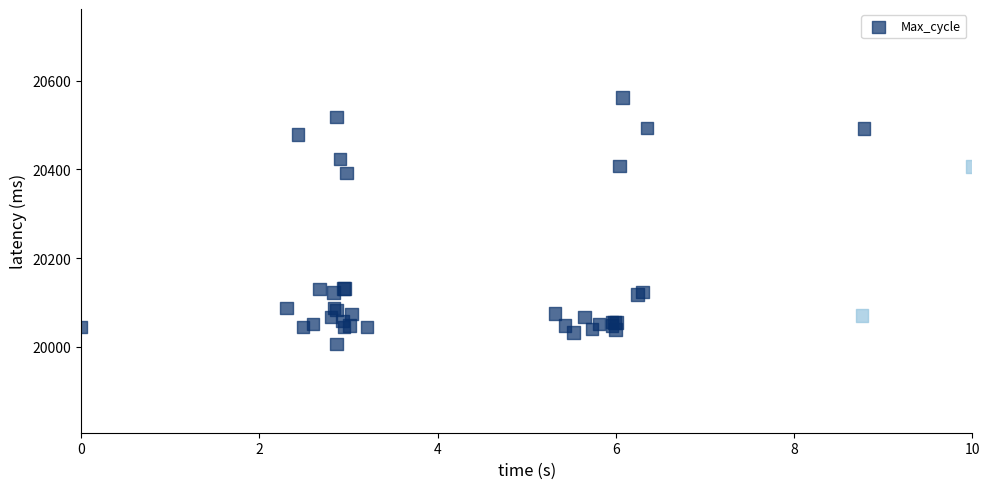

What Y value in the scatter plot is closest to 20284?

20392